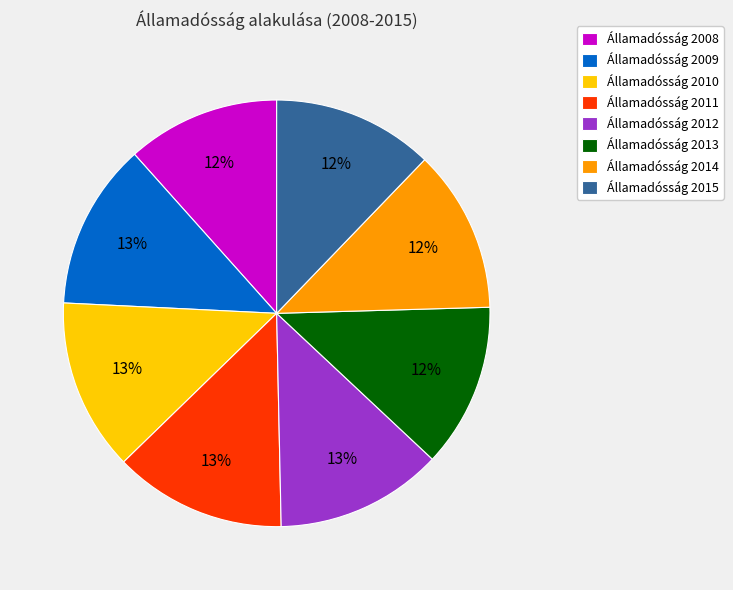

Is the sum of Államadósság 2008 and Államadósság 2011 greater than half?

No